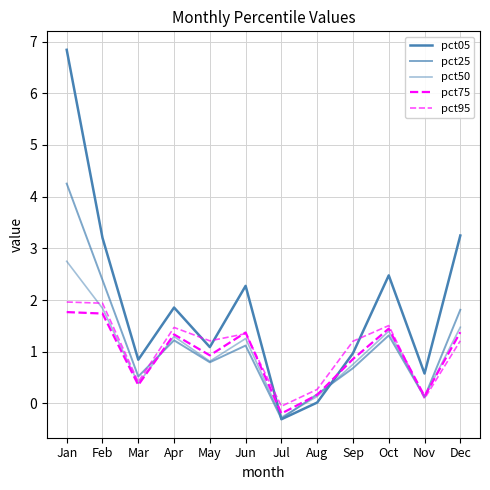

How many lines are shown in the chart?

5